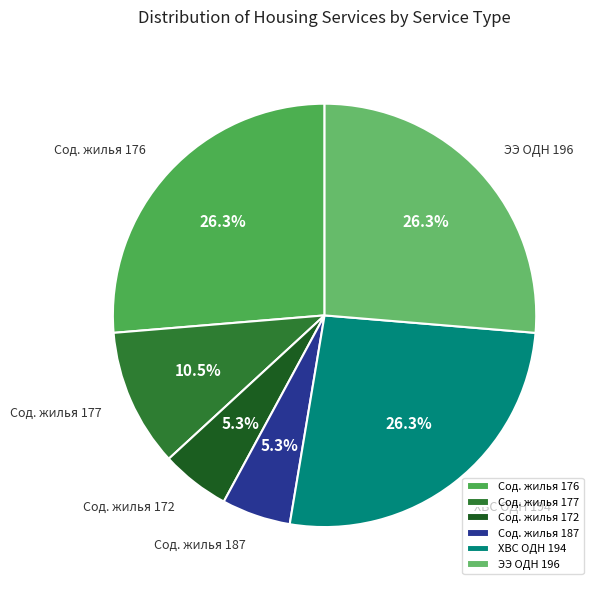

Do Сод. жилья 176 and Сод. жилья 177 together represent more than half of the pie?

No